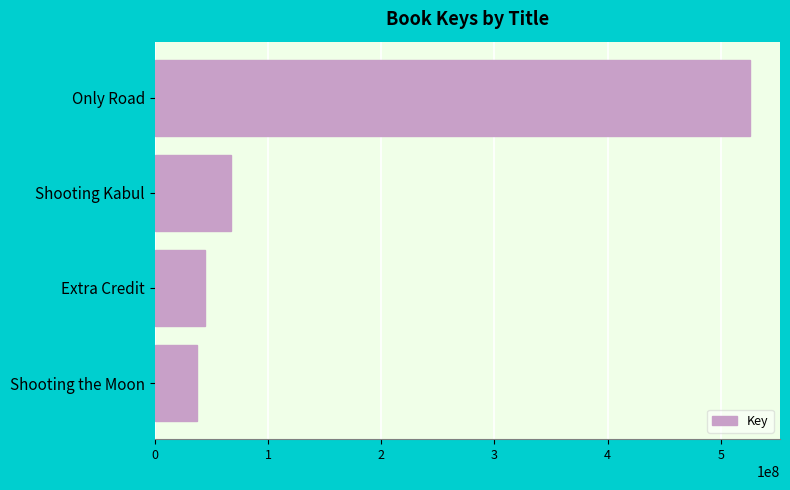

How many categories are shown in the chart?

4